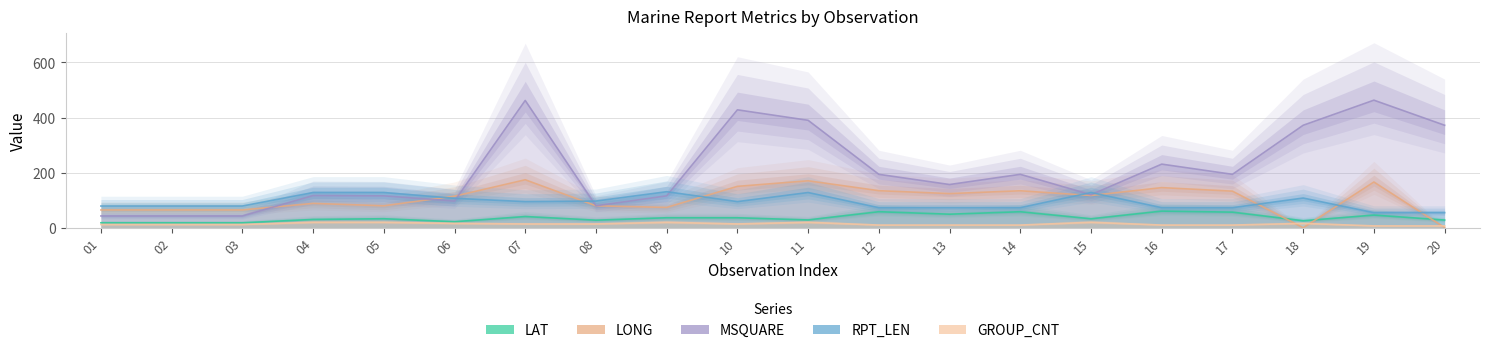

How many lines are shown in the chart?

5